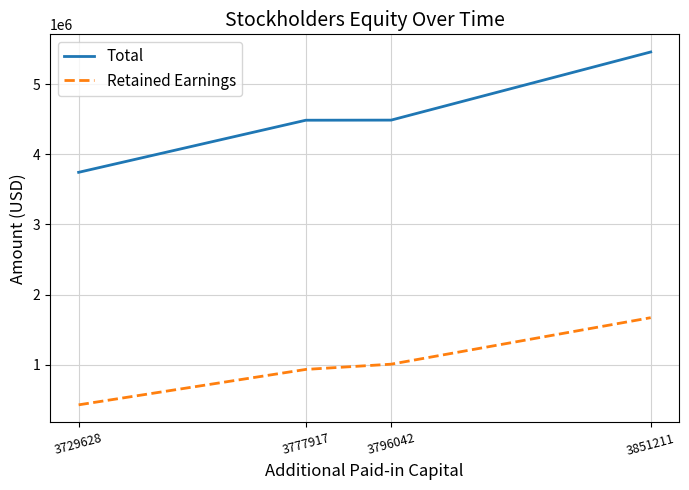

How many series are shown in this chart?

2